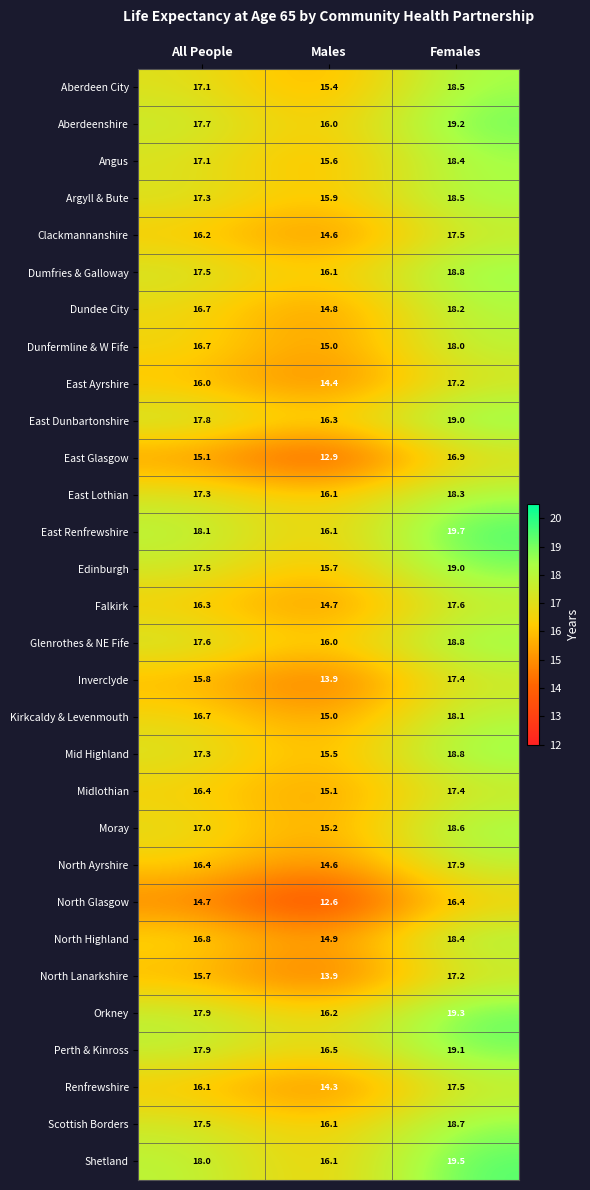

At how many categories does at least one series exceed 14?

3